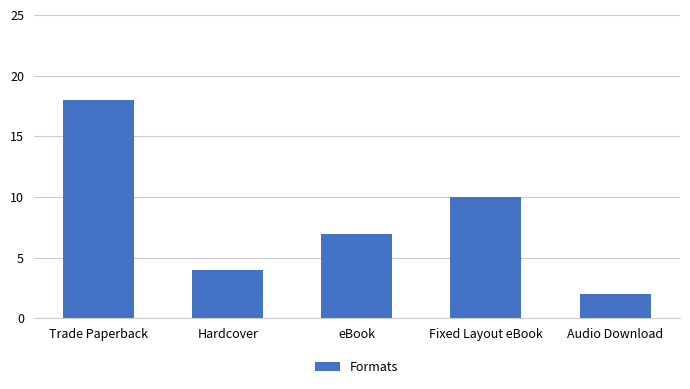

How many distinct data groups are displayed?

1